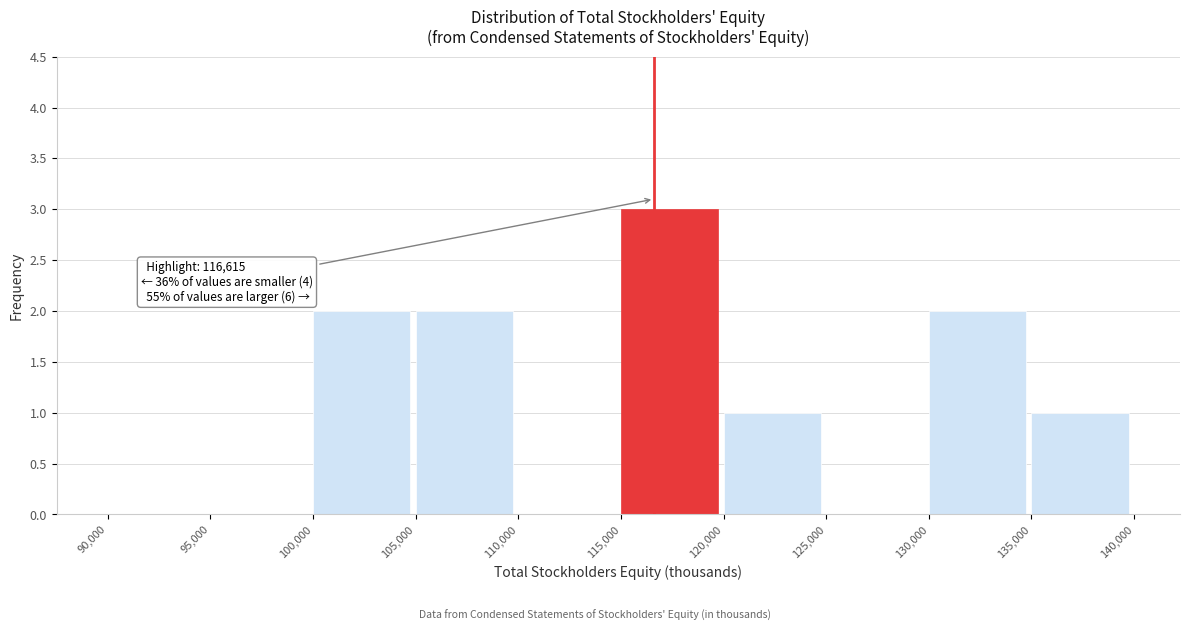

Over which range of the x-axis is the bar tallest?

115,000 to 120,000